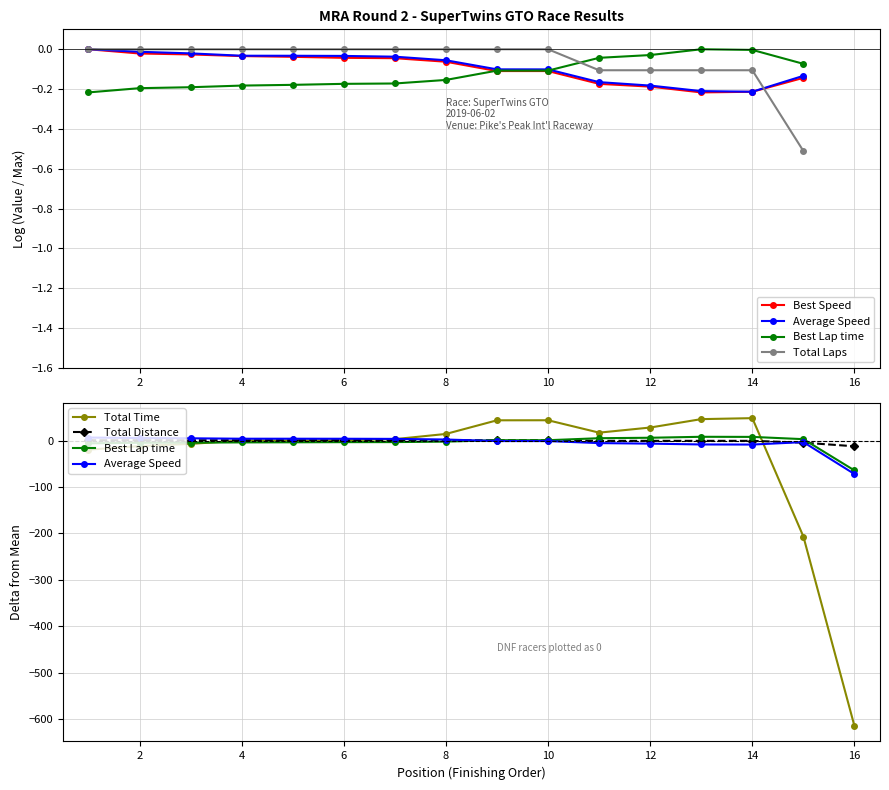

What is the highest value of the Total Distance series?

0.7